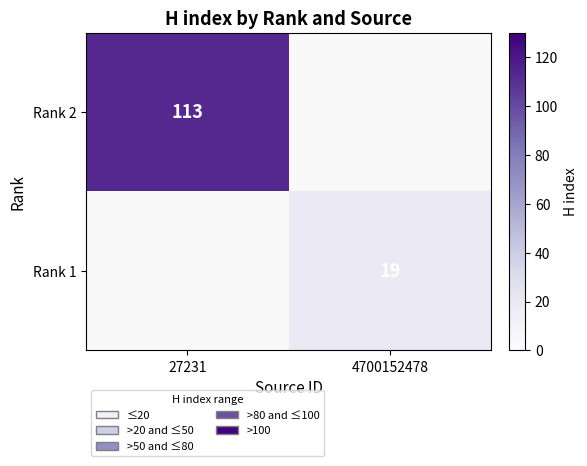

What is the spread (max minus min) of values at 27231?

113